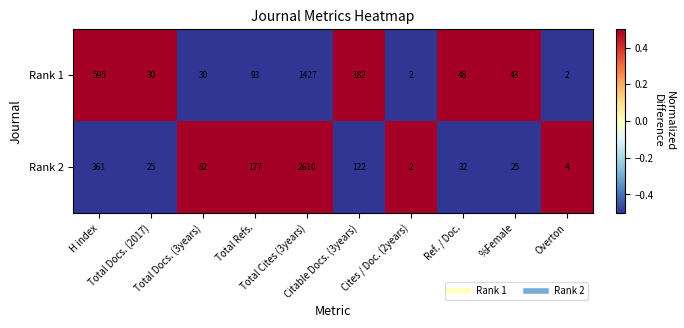

What is the smallest value displayed?

2